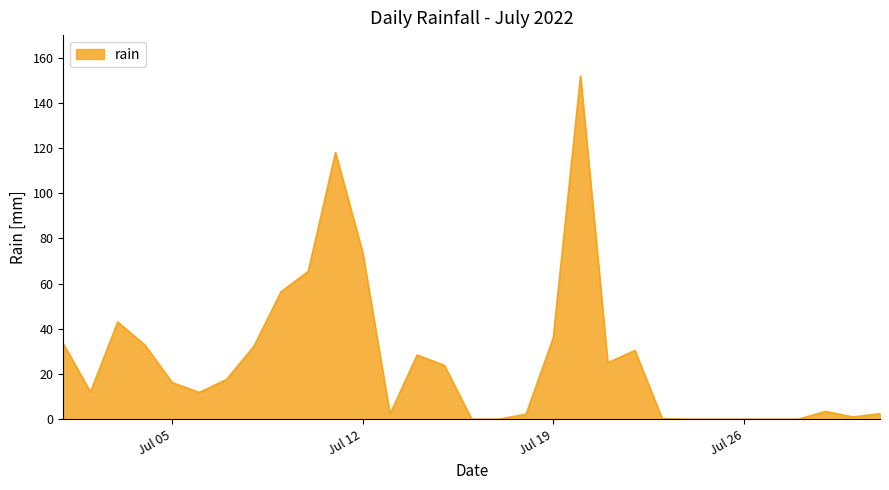

What is the difference between the maximum and minimum values?

151.8